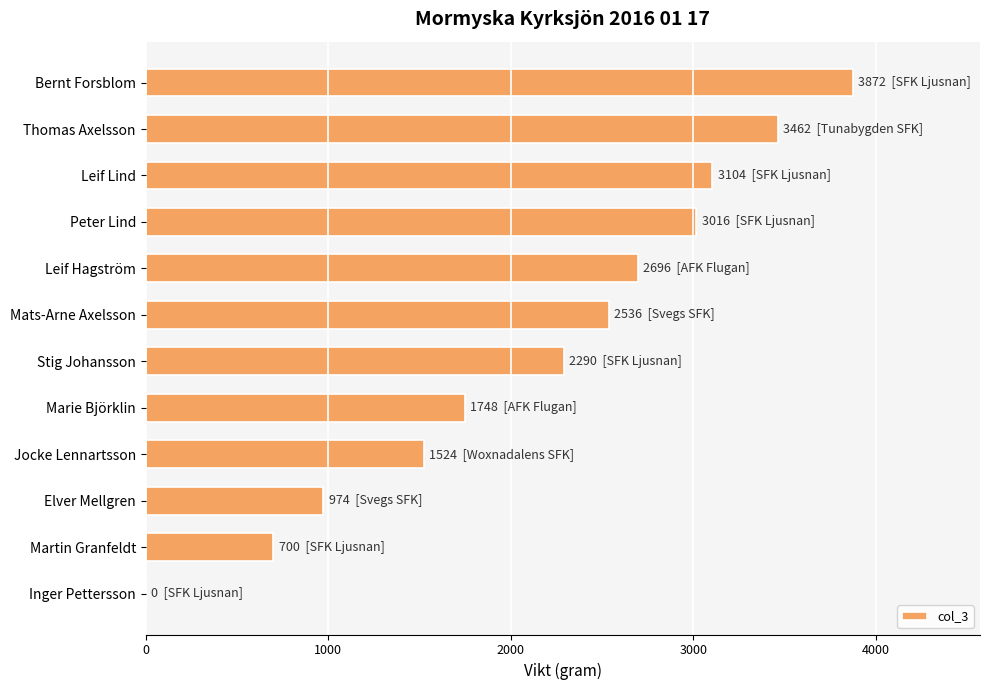

How many positive values are there?

11